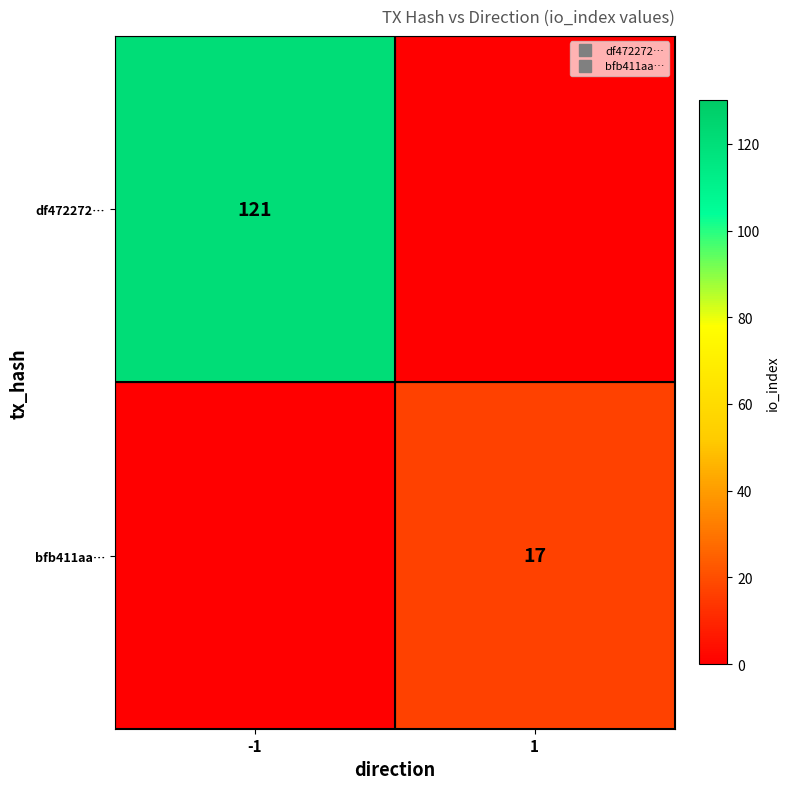

What is the spread (max minus min) of values at 1?

17